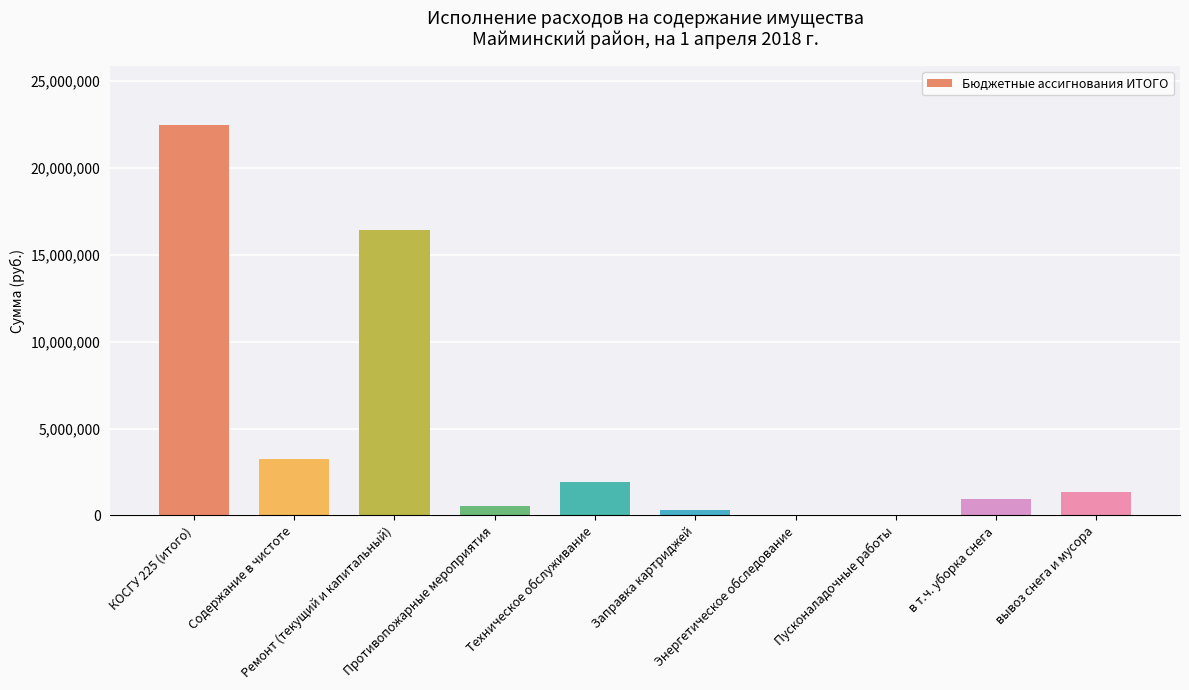

What is the greatest value displayed?

22478937.7